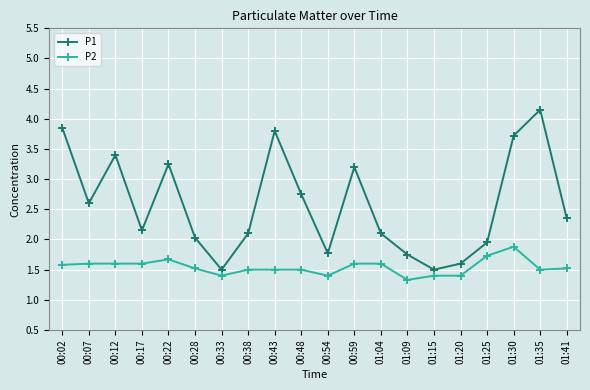

What is the sum of the P1 values at 01:09 and 00:12?

5.2